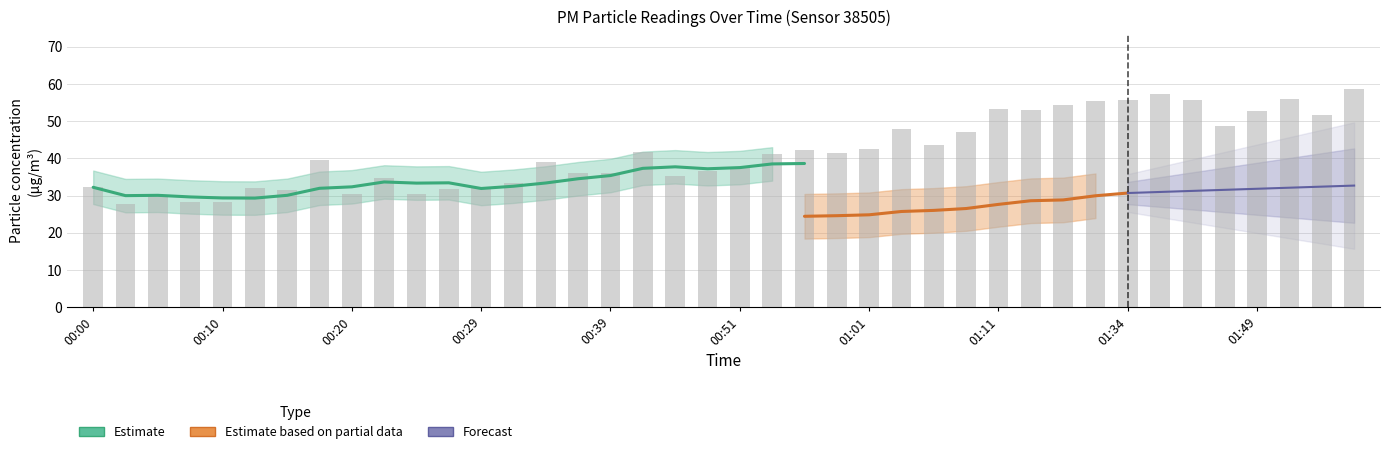

Count the number of categories in the chart.

40